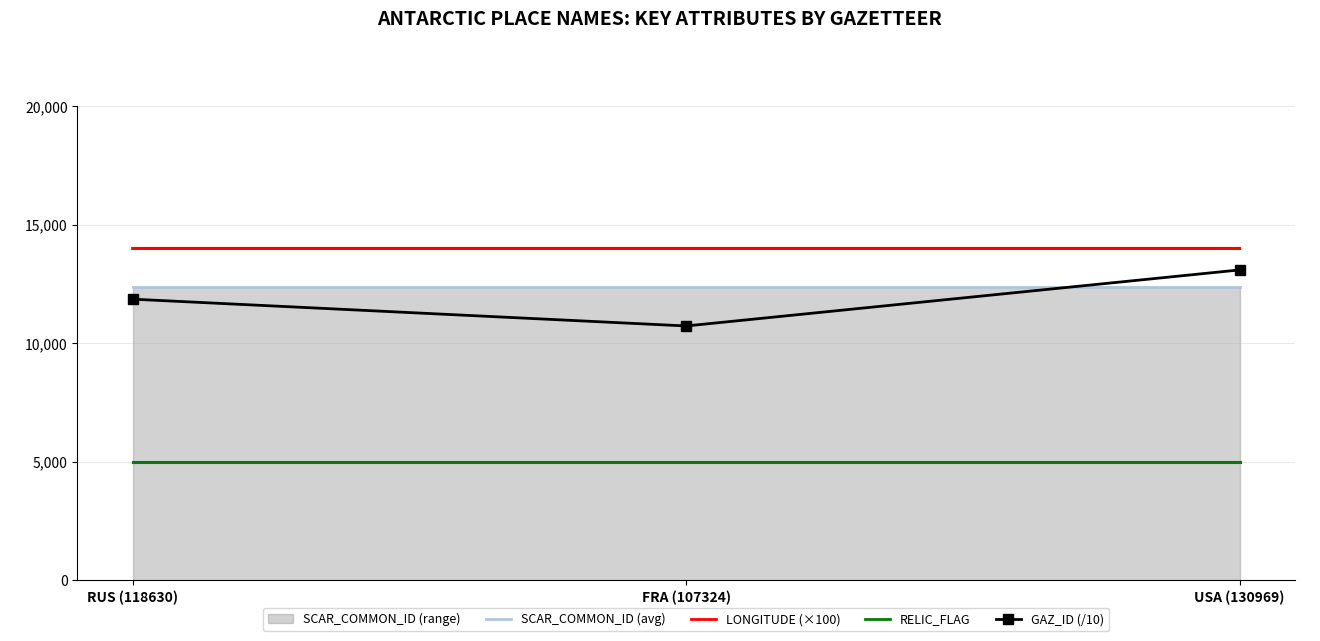

What is the label of the 1st point from the right?

USA (130969)